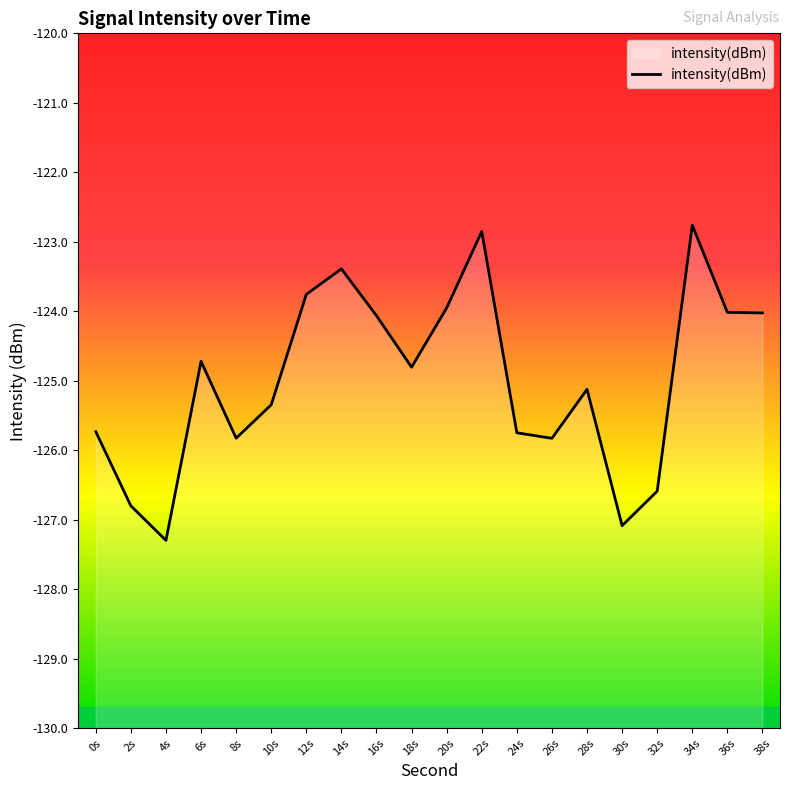

What is the change in value from 14 to 30?

-3.7